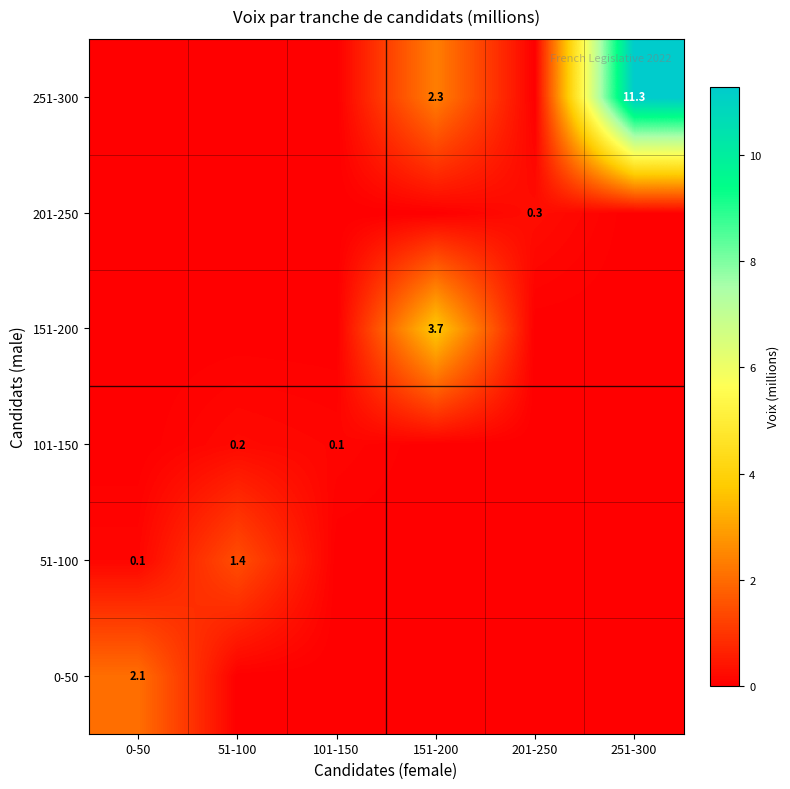

Which series has the largest total across all categories?

251-300